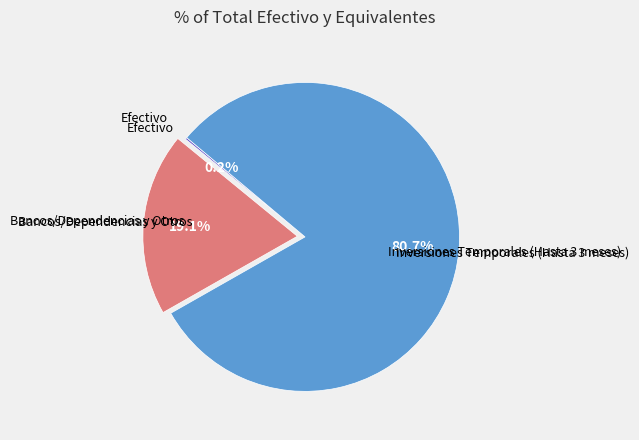

Is there a majority slice in this chart?

Yes